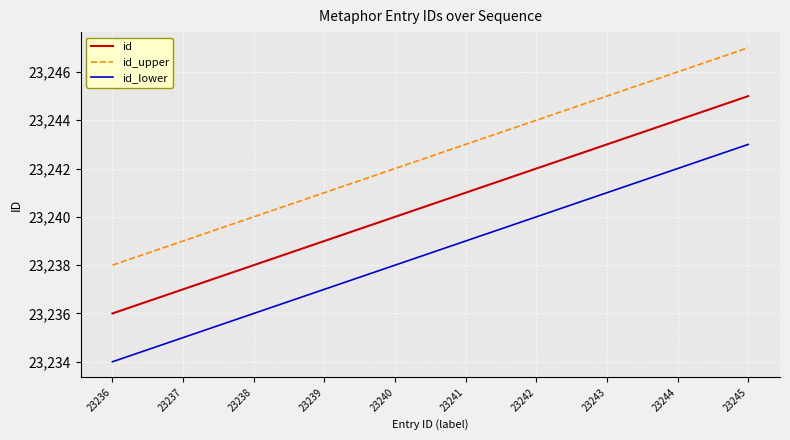

True or false: id and id_upper cross at least once.

False